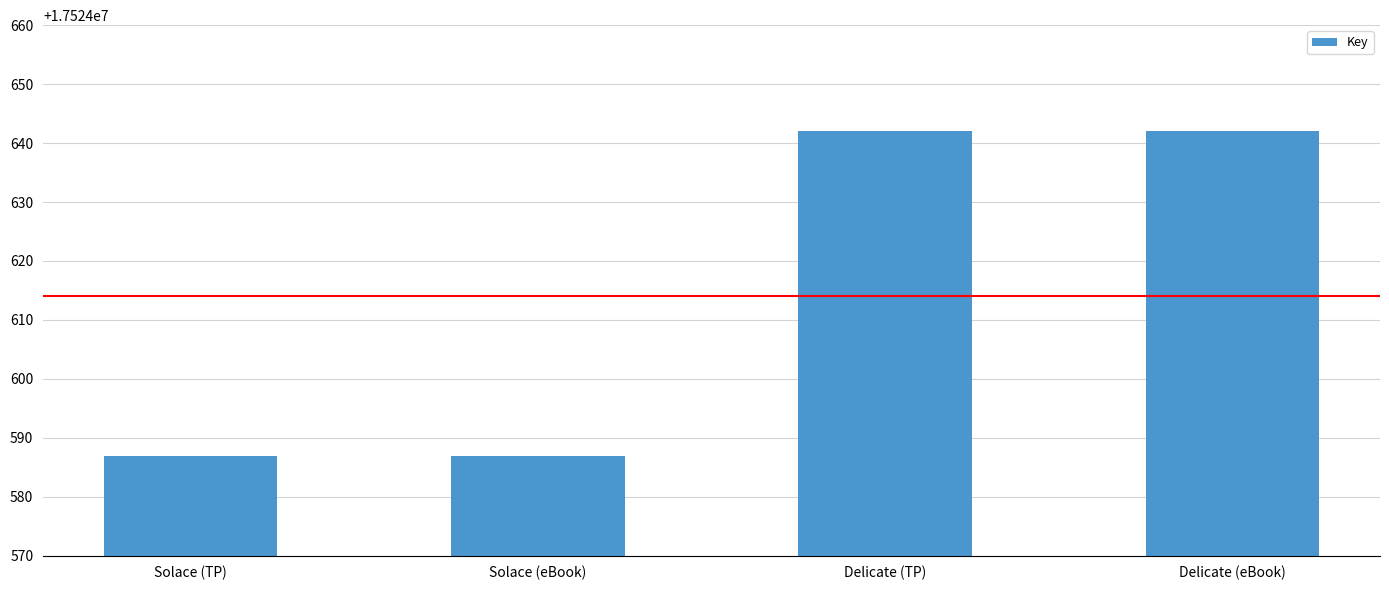

What is the difference between the values at Delicate (eBook) and Solace (eBook)?

55